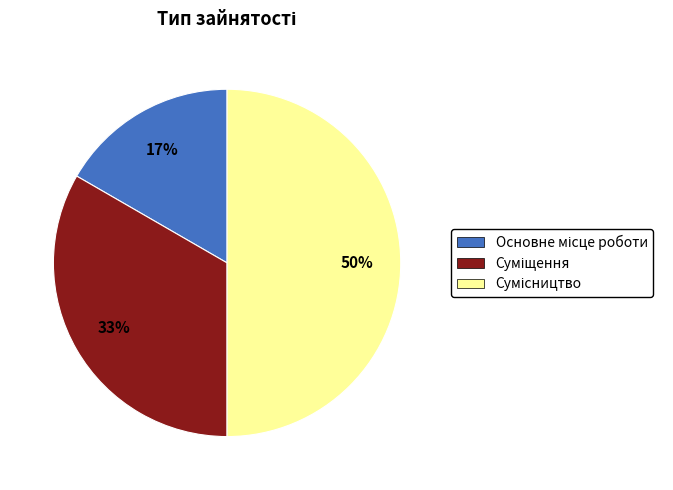

To the nearest percent, what is the average slice percentage?

33%